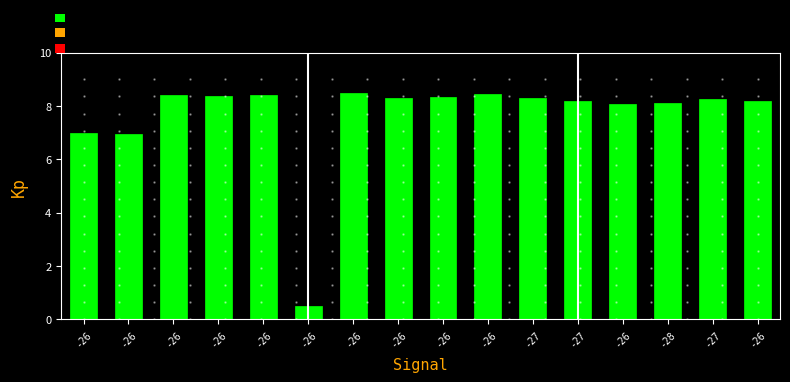

What is the sum of all values?

122.3